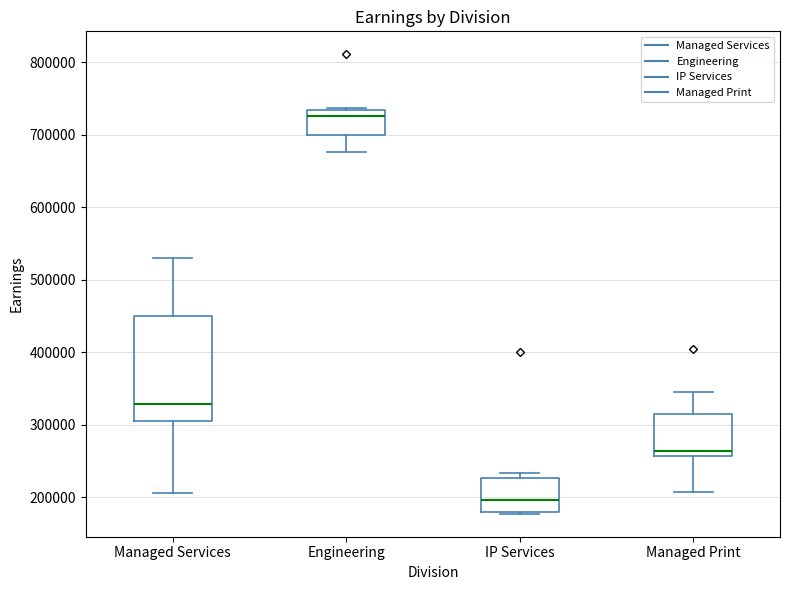

Which box is the tallest, from its lower edge to its upper edge?

Managed Services